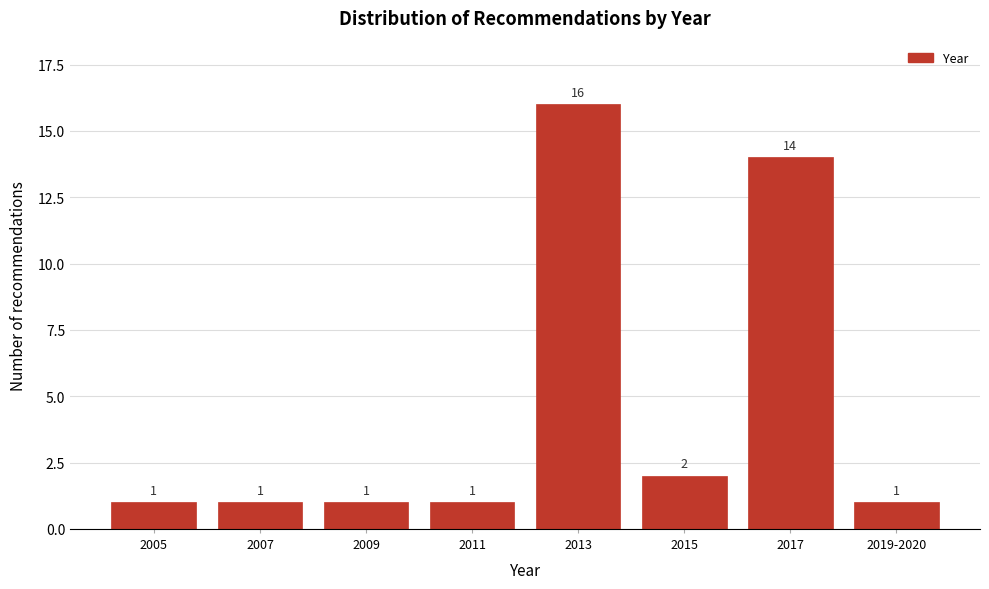

Reading left to right, list all the values displayed in this chart.

1	1	1	1	16	2	14	1